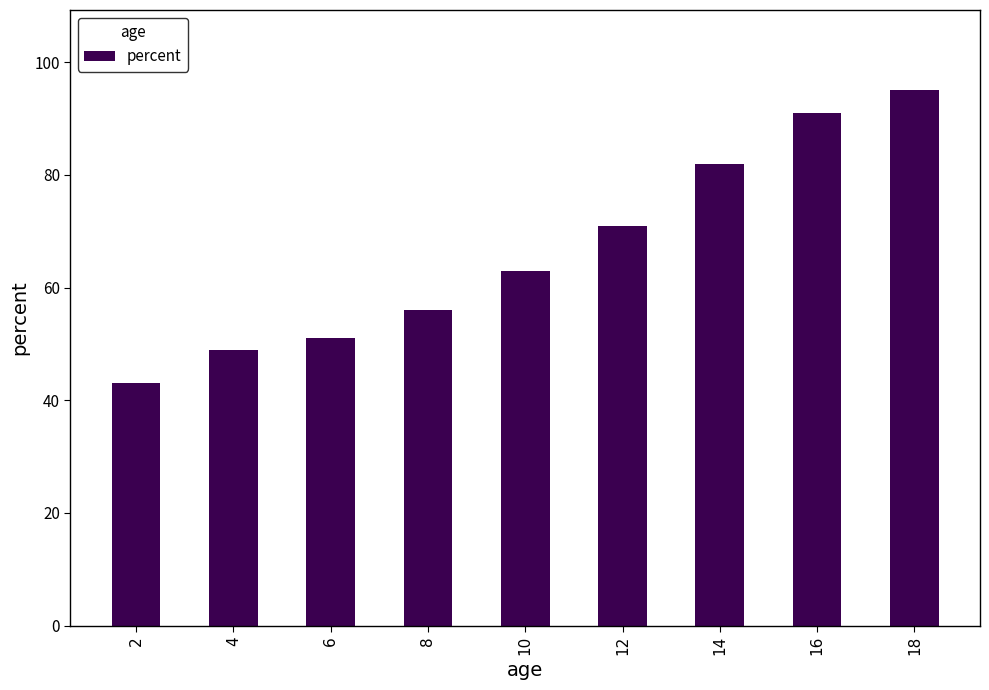

What is the sum of the values at 4 and 16?

140